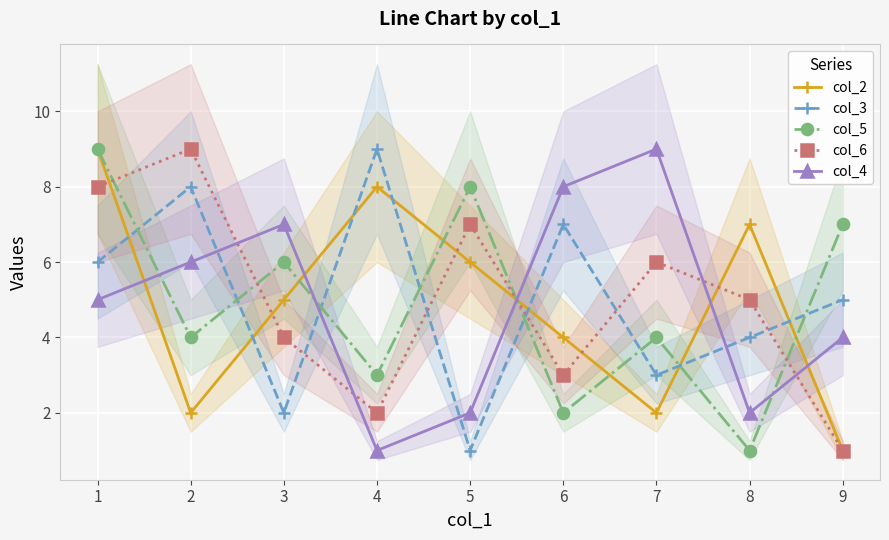

The col_6 series shows 5 at 8. True or false?

True